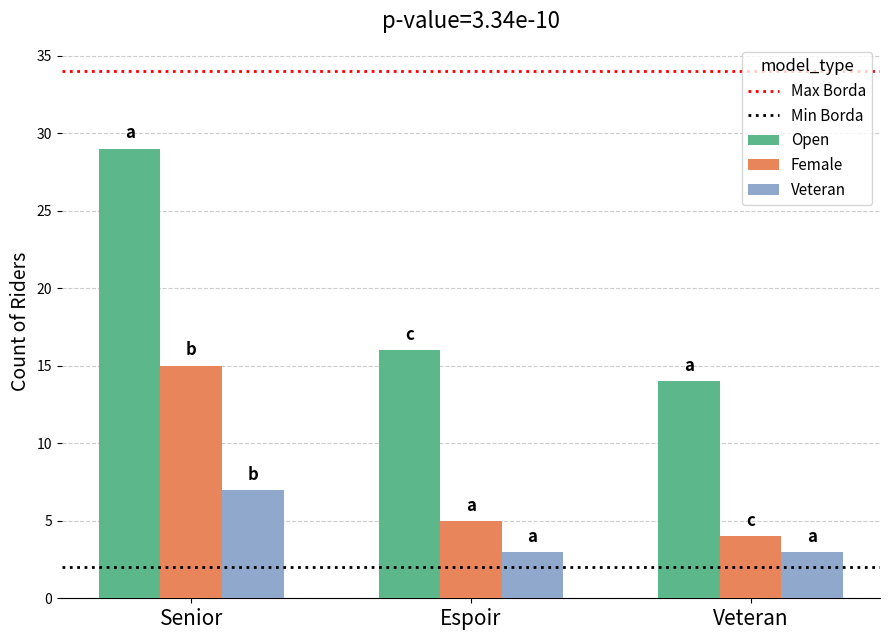

The Veteran series shows 5 at Veteran. True or false?

False